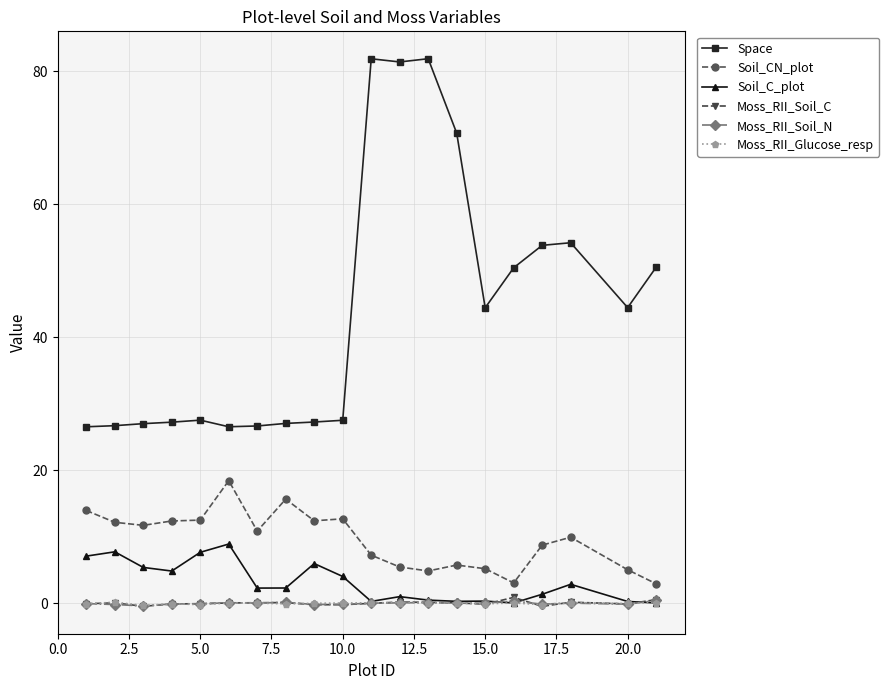

What is the maximum value for Soil_CN_plot?

18.4